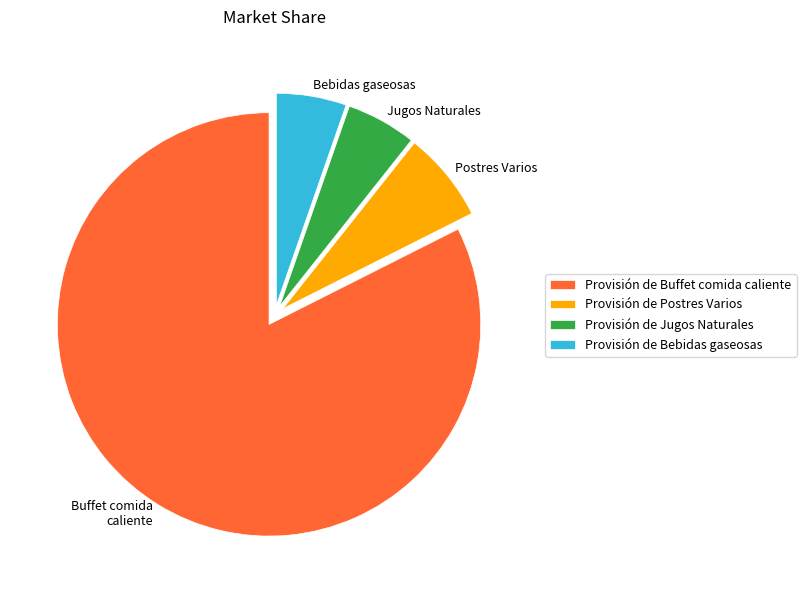

True or false: Provisión de Jugos Naturales accounts for 5% of the total.

True